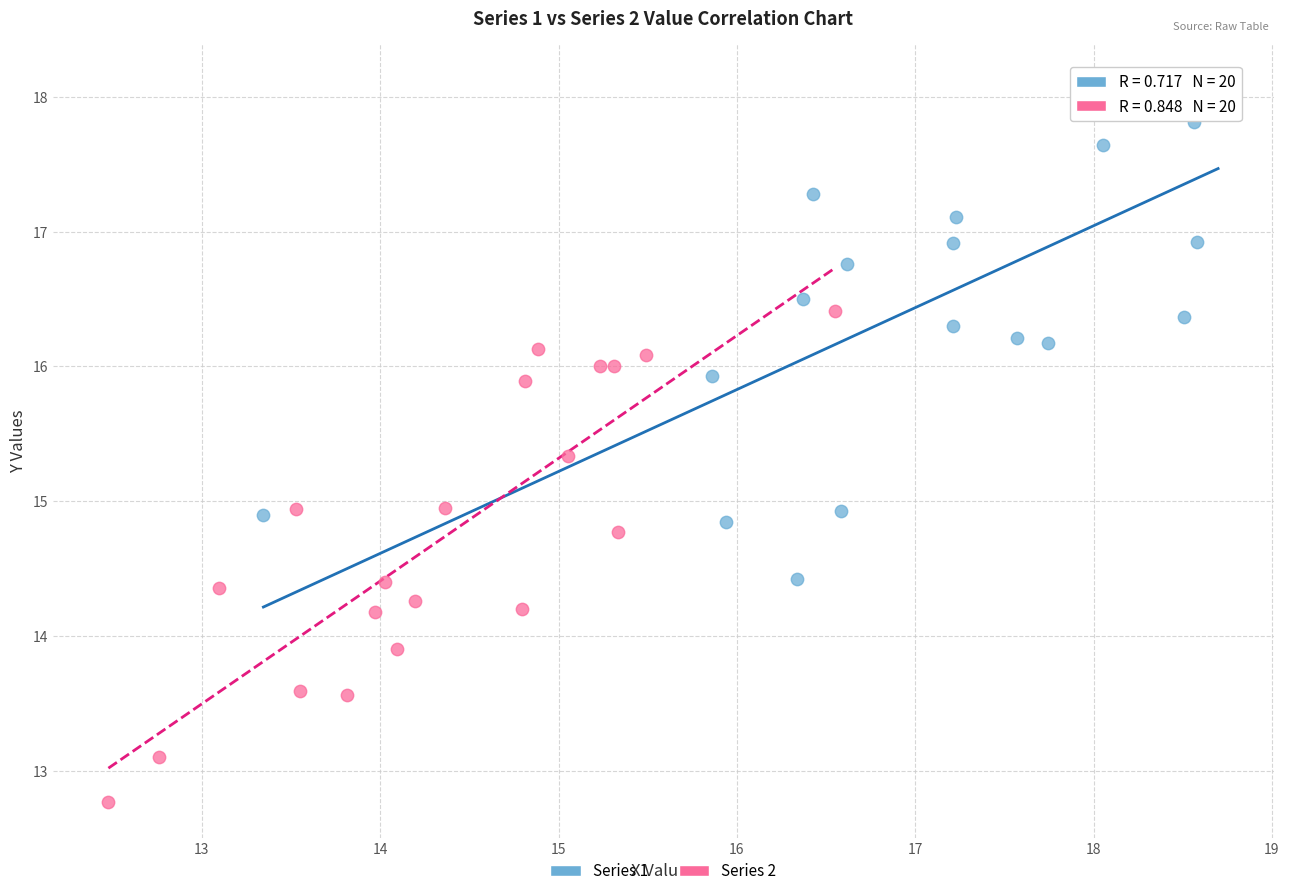

Which series reaches the minimum Y coordinate?

Series 2